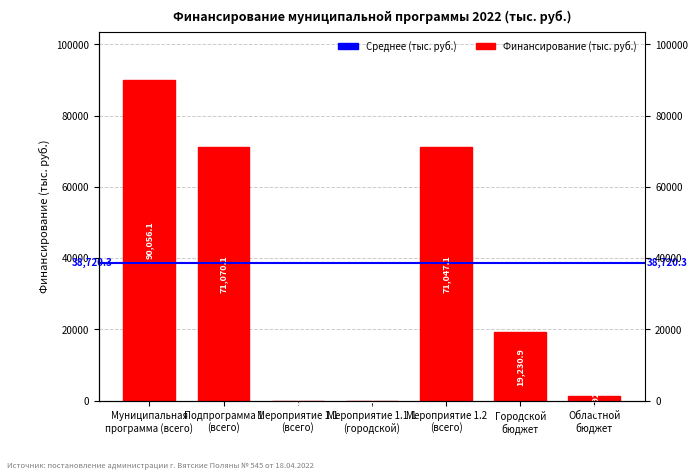

True or false: the data shows 1665.5 at Областной
бюджет.

False